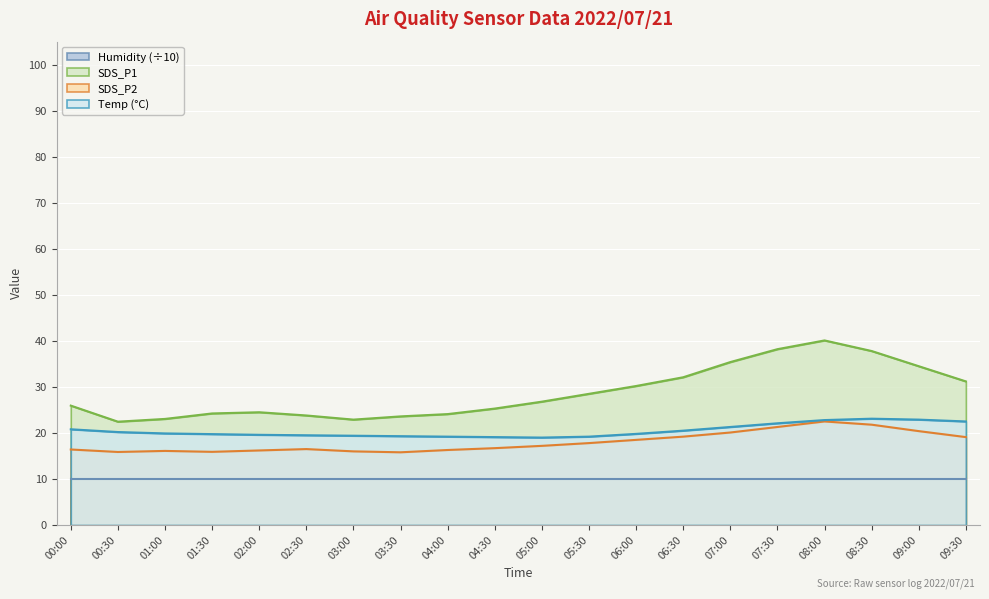

In SDS_P2, how many points are lower than both neighbors (excluding endpoints)?

3